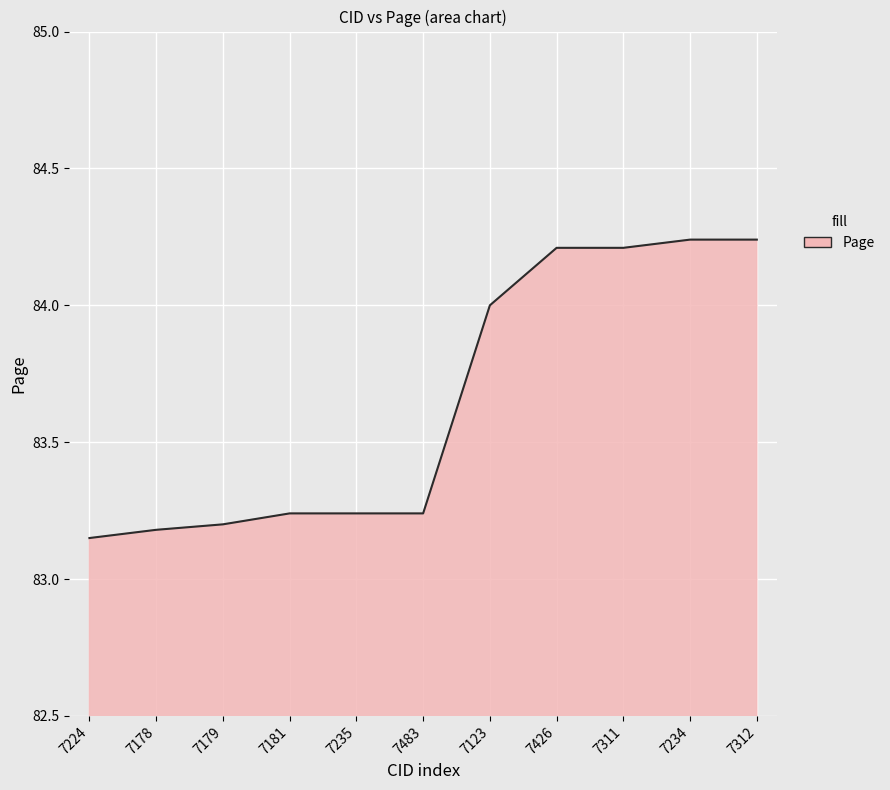

What is the change in value from 7224 to 7235?

+0.1